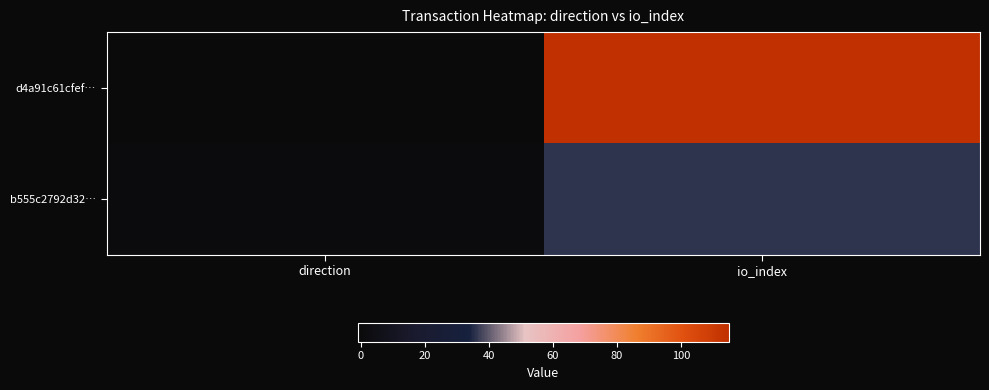

What is the total value across all series at io_index?

151